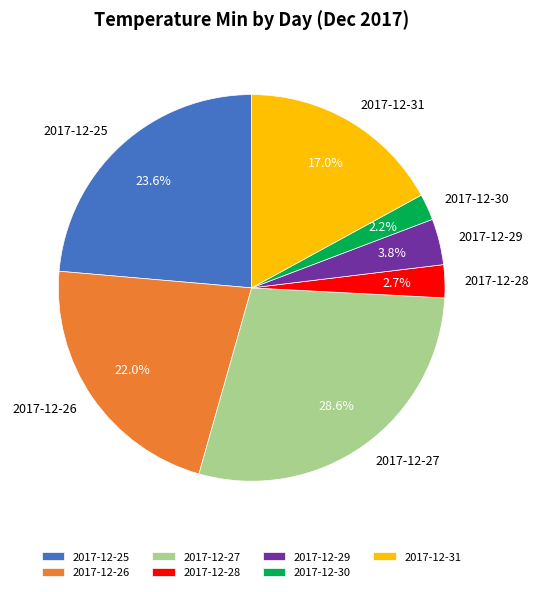

Is it true that 2017-12-29 is 4% of the pie?

True